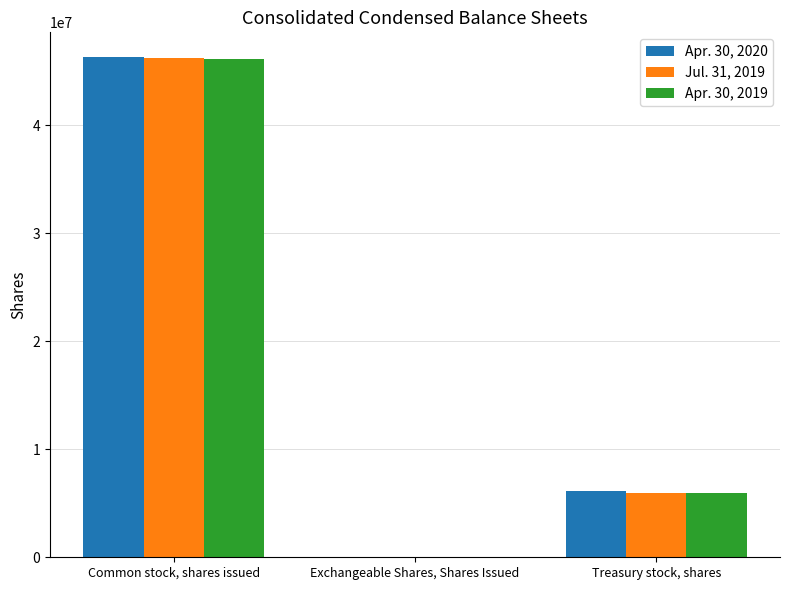

At which category is the sum across all series the highest?

Common stock, shares issued